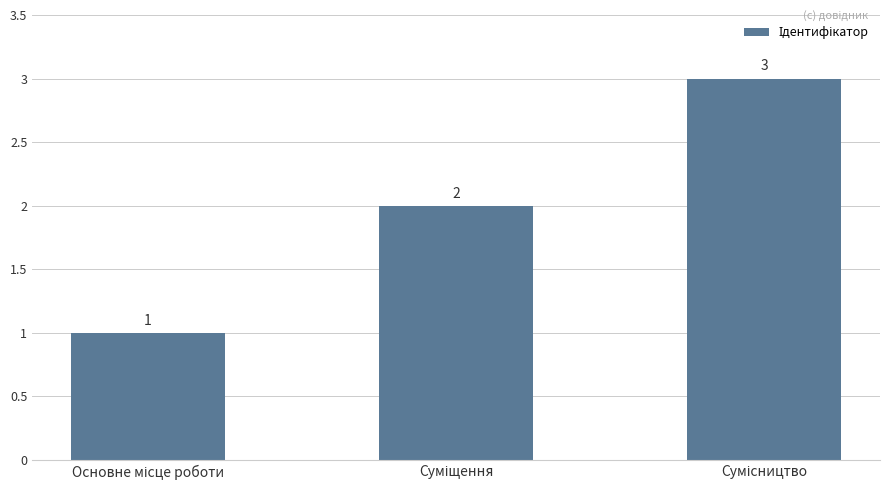

What is the maximum value shown in the chart?

3